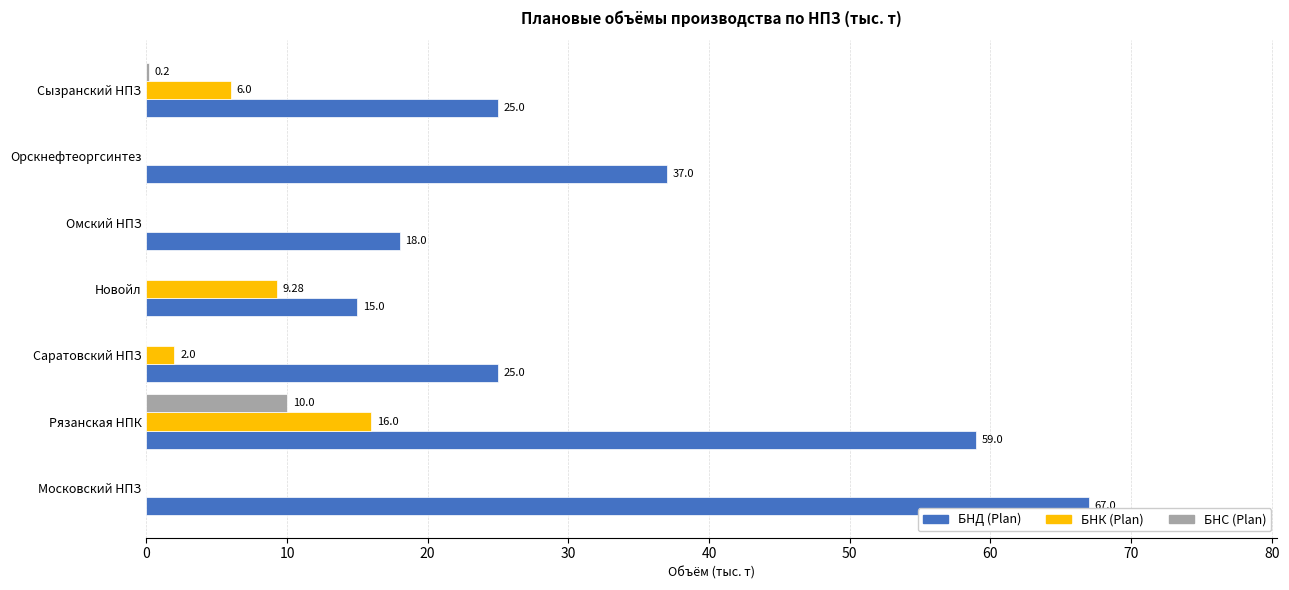

Between Рязанская НПК and Новойл, which series saw the biggest shift?

БНД (Plan)